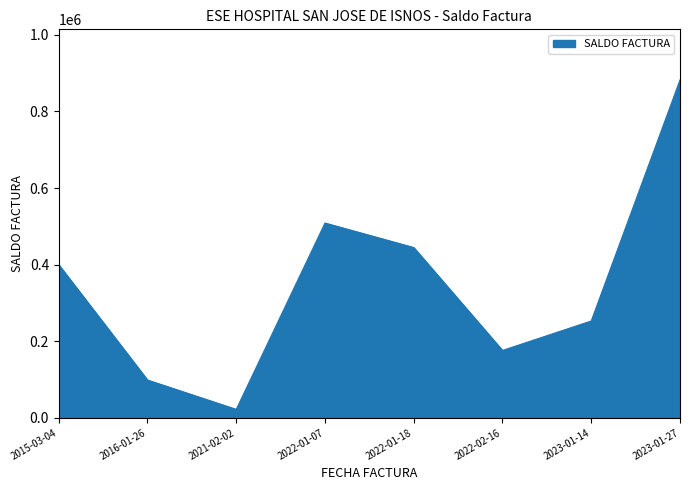

Which label corresponds to the smallest value in the chart?

2021-02-02